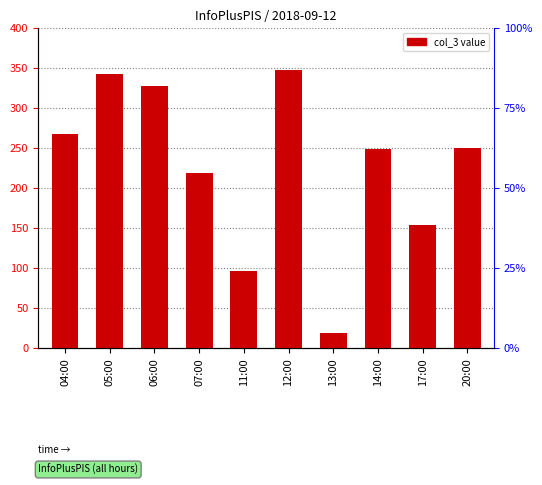

At which label does the data first exceed 250?

04:00